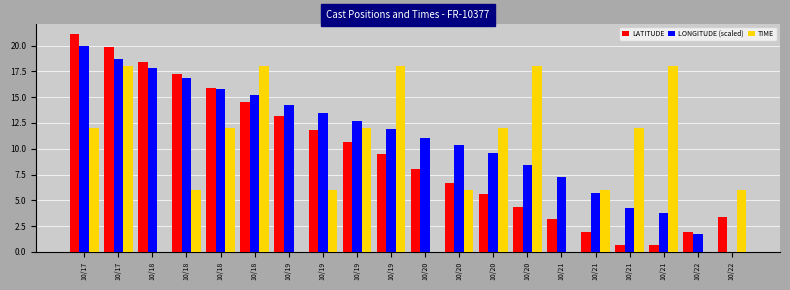

How many distinct data groups are displayed?

3